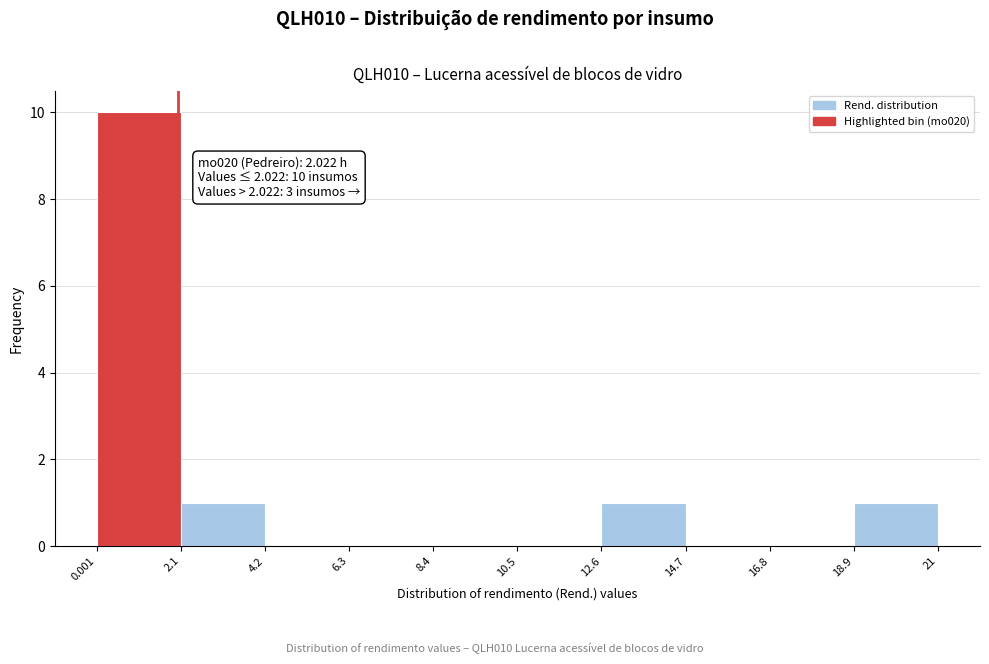

Which range on the x-axis has the tallest bar?

0.001 to 2.1